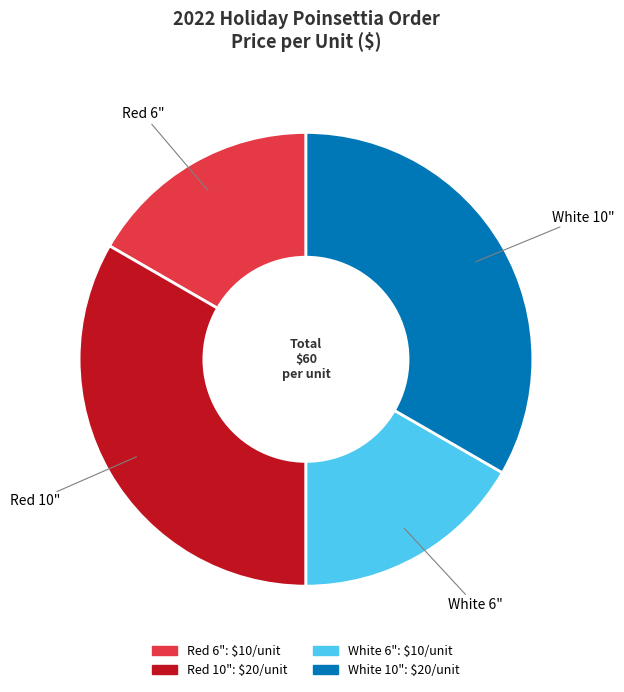

Approximately how many times larger is the value at Red 10" compared to White 6"?

2.0